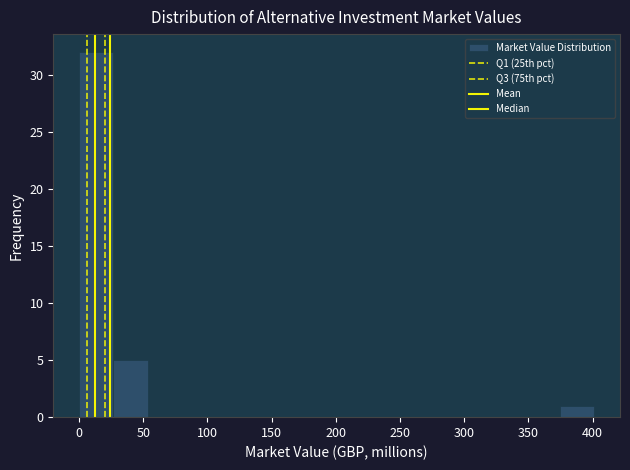

Over which range of the x-axis is the bar tallest?

0 to 25